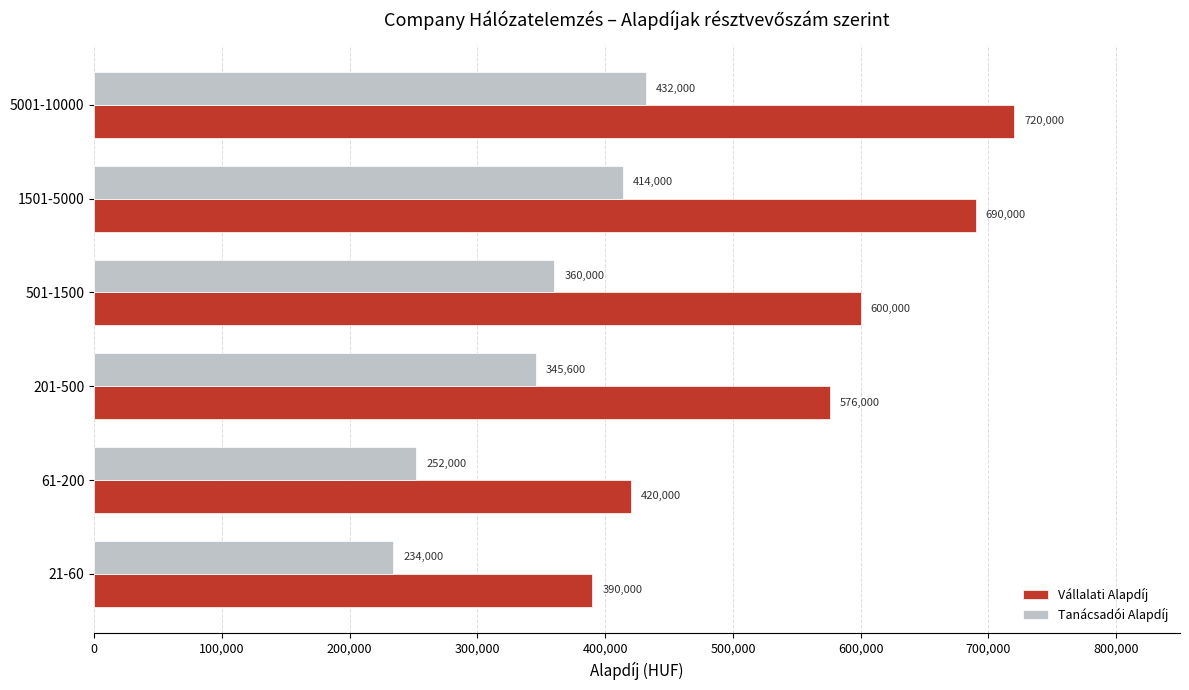

Which series has the widest spread of values?

Vállalati Alapdíj